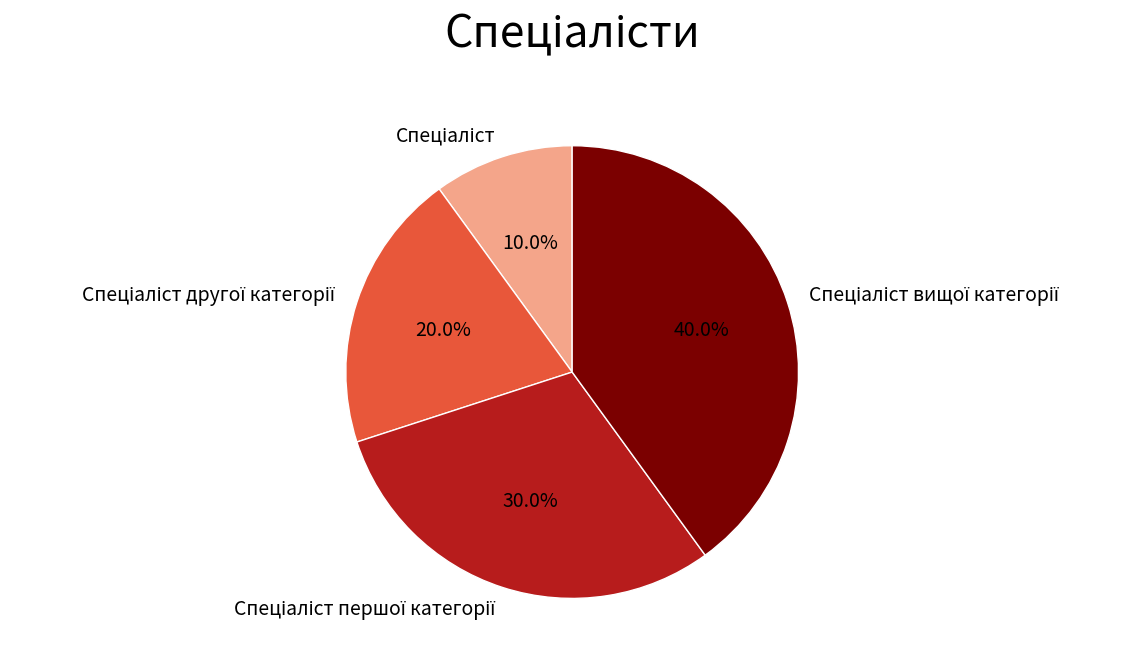

To the nearest percent, what is the average slice percentage?

25%